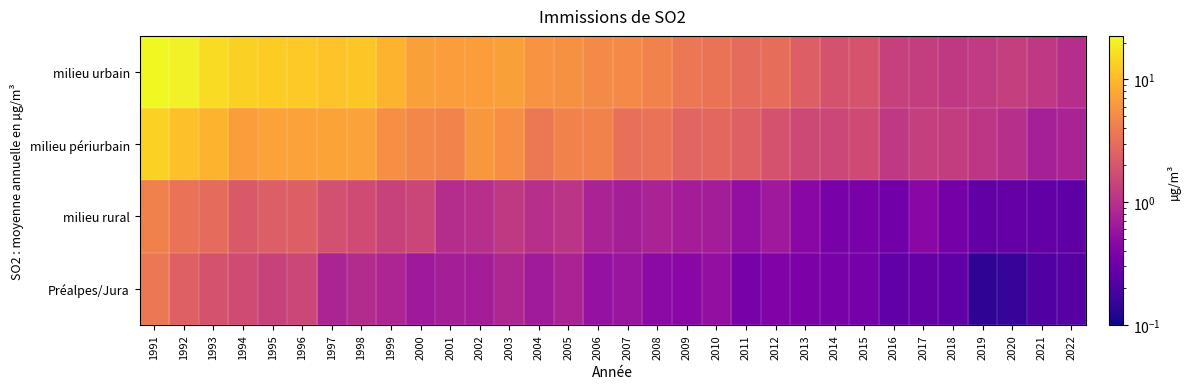

At how many categories does at least one series exceed 3?

21